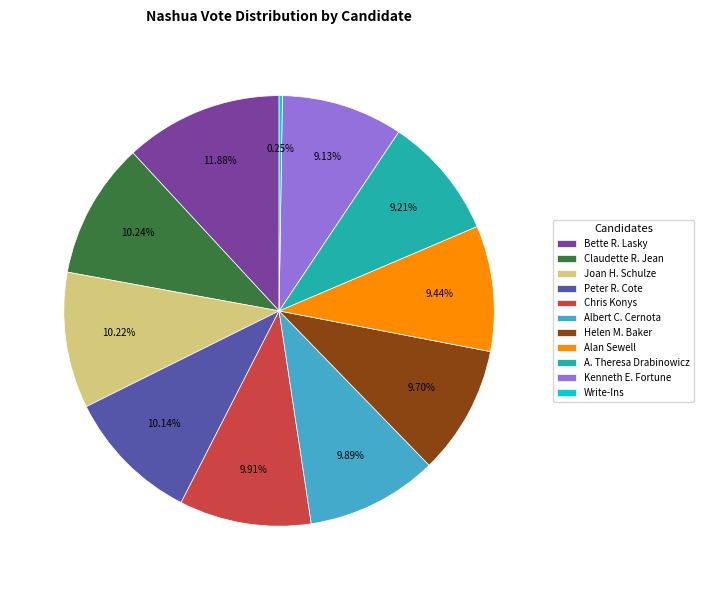

Is it true that Chris Konys is 1% of the pie?

False